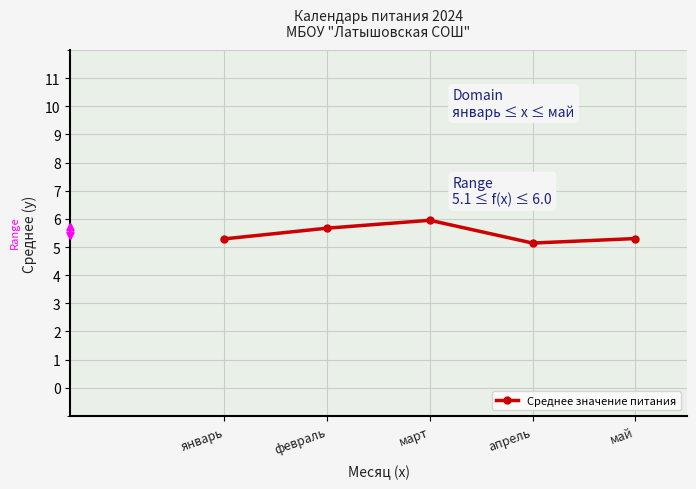

Where is the first local maximum?

март